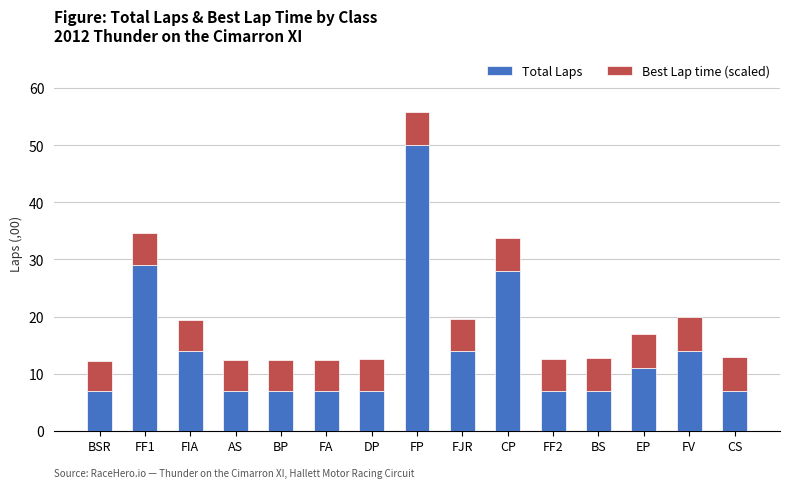

How many bars are there in total?

15